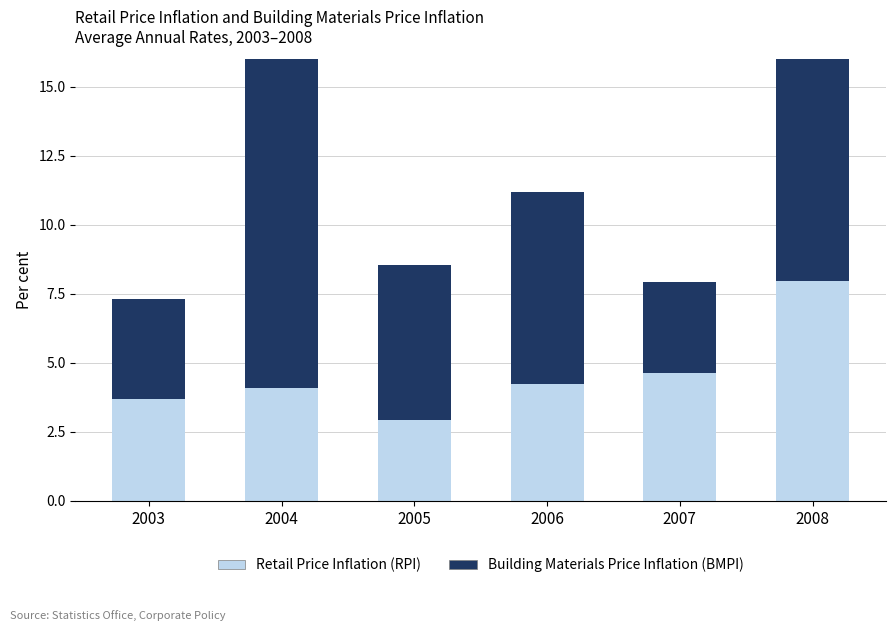

True or false: Retail Price Inflation (RPI) has a value of 5.6 at 2004.

False